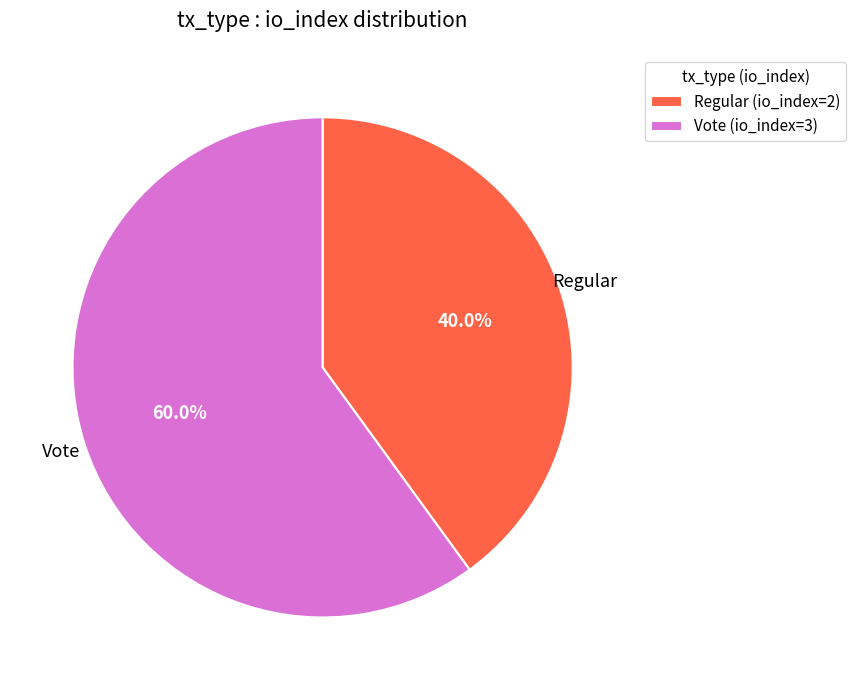

To the nearest percent, what percentage of the pie is Regular (io_index=2)?

40%